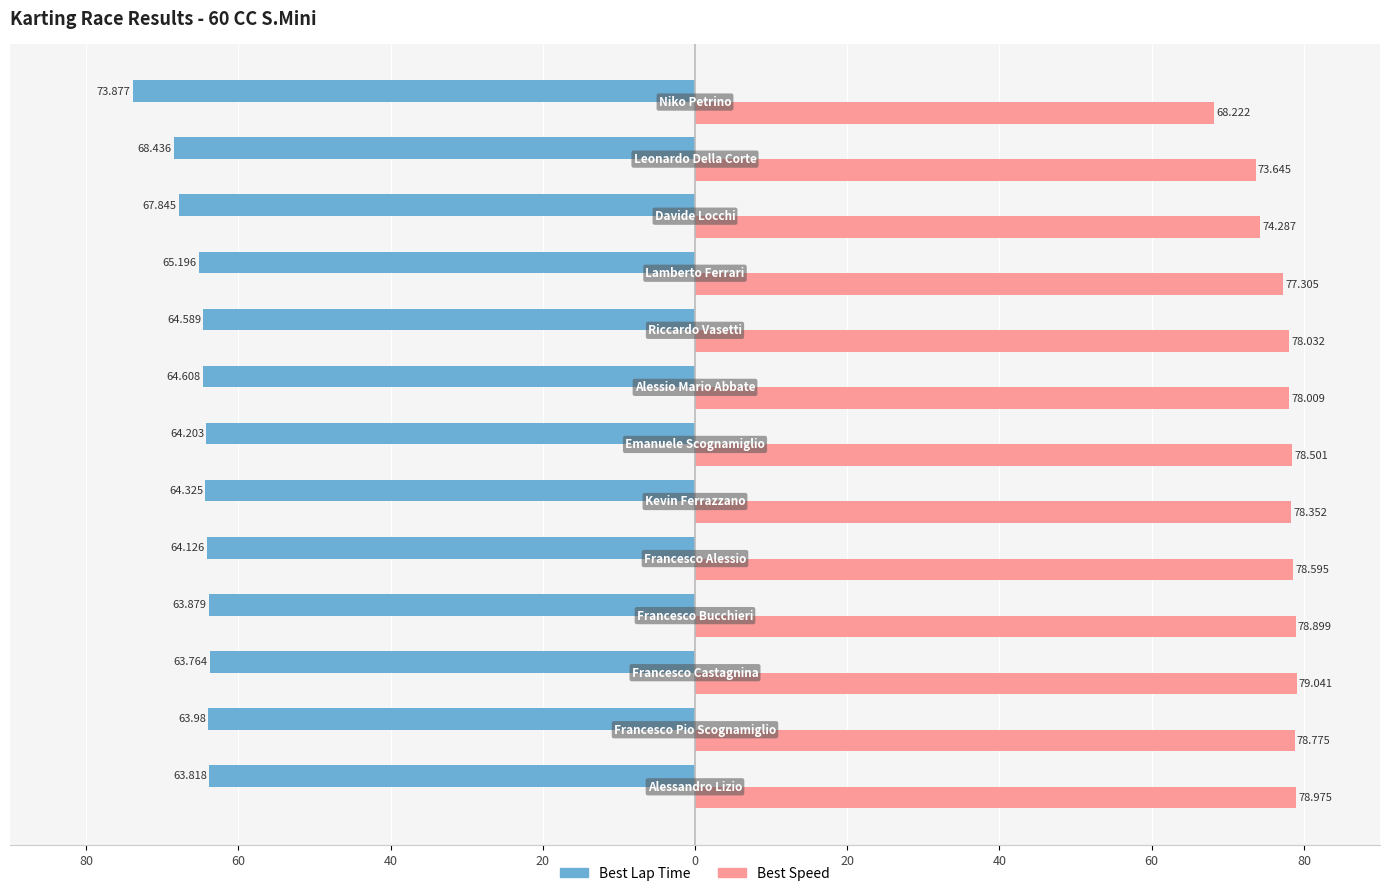

Which series has the largest total across all categories?

Best Speed